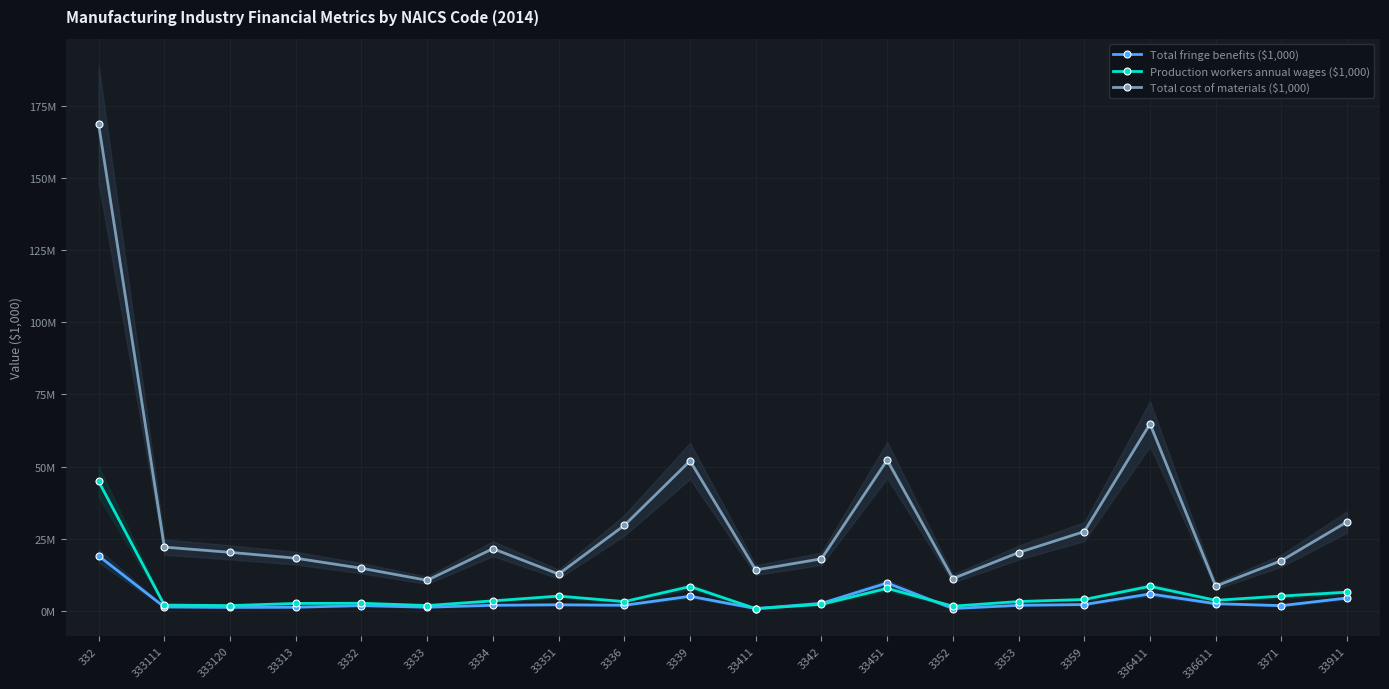

What is the average value of the Production workers annual wages ($1,000) series?

5937861